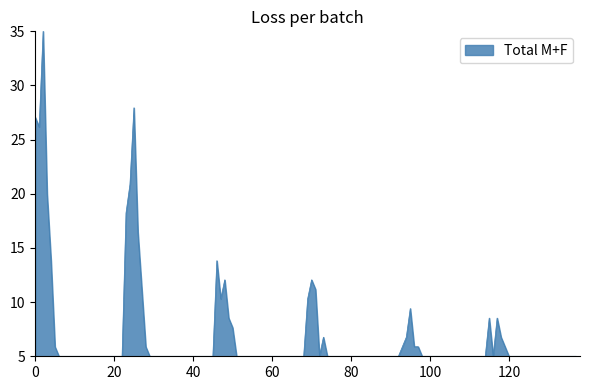

What is the difference between the maximum and minimum values?

30.0